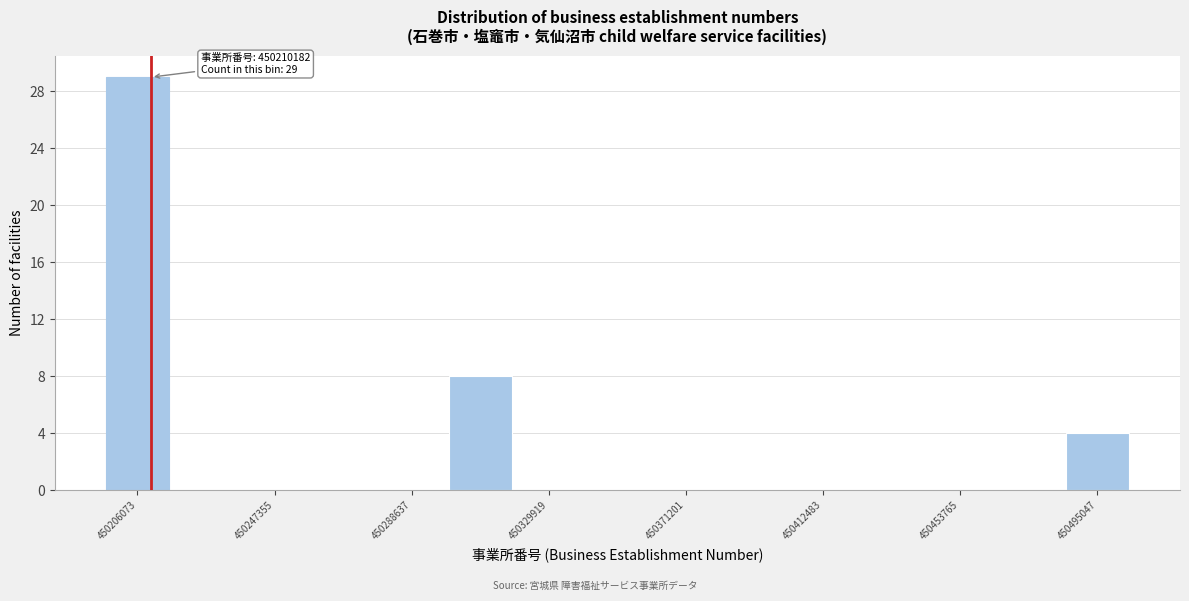

Over which range of the x-axis is the bar tallest?

450195000 to 450215000